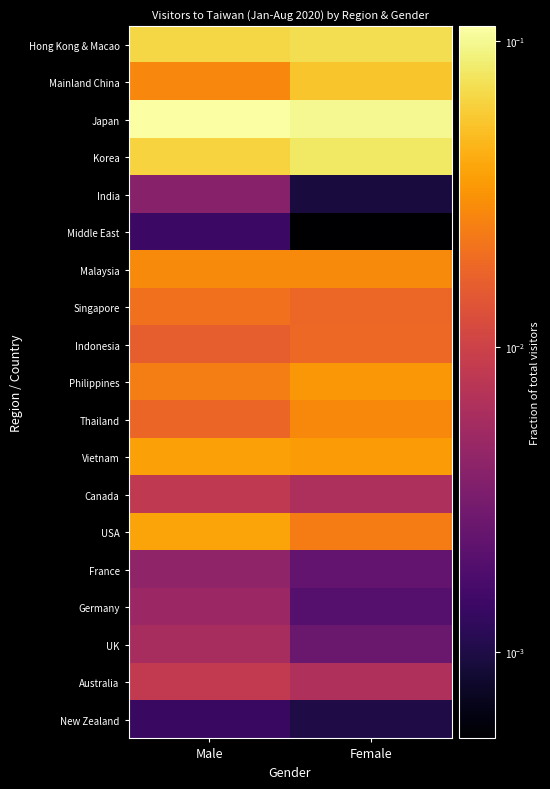

Rank the series at Male from highest to lowest value.

Japan, Hong Kong & Macao, Korea, USA, Vietnam, Malaysia, Mainland China, Philippines, Singapore, Thailand, Indonesia, Australia, Canada, UK, Germany, France, India, Middle East, New Zealand